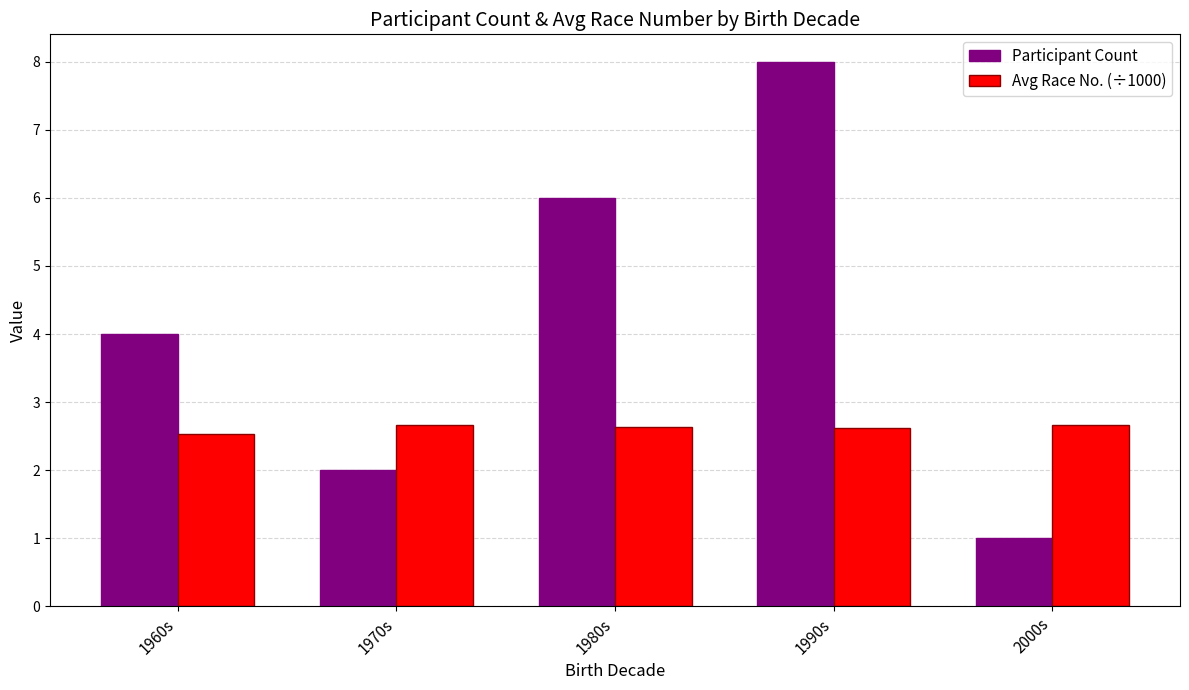

What is the label of the 2nd bar from the right?

1990s